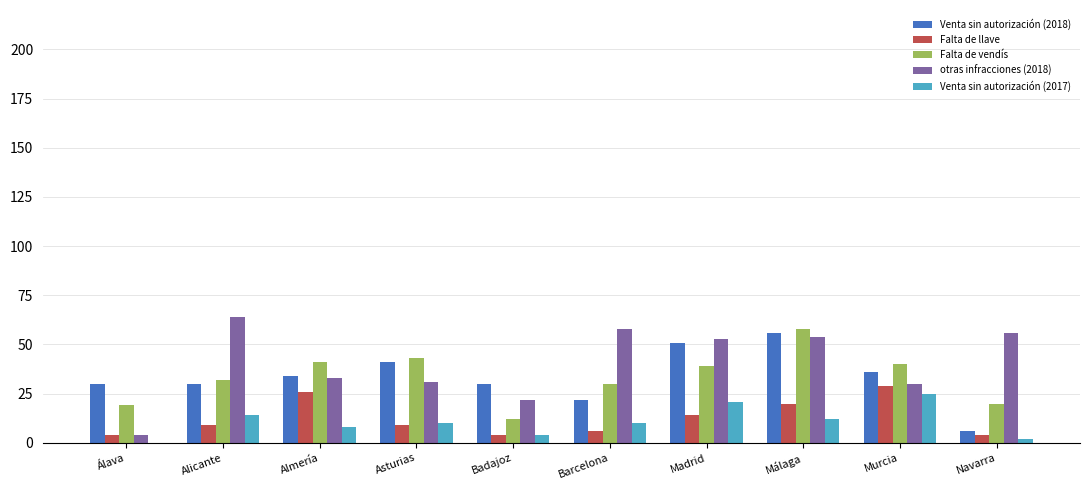

What are all the series names shown in the legend?

Venta sin autorización (2018), Falta de llave, Falta de vendís, otras infracciones (2018), Venta sin autorización (2017)